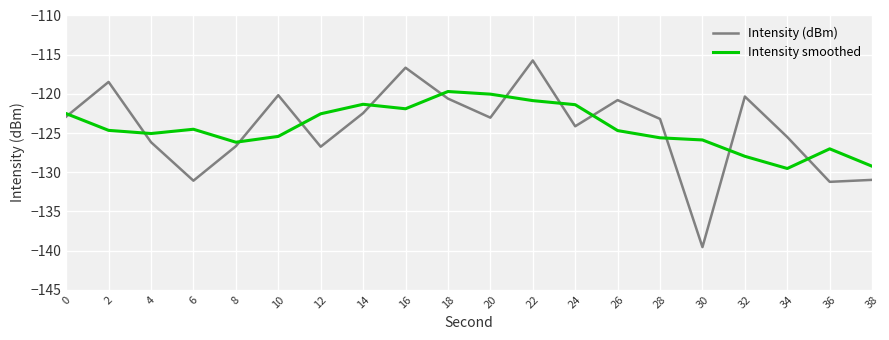

Is the value of Intensity smoothed at 14 greater than the value of Intensity (dBm) at 12?

Yes